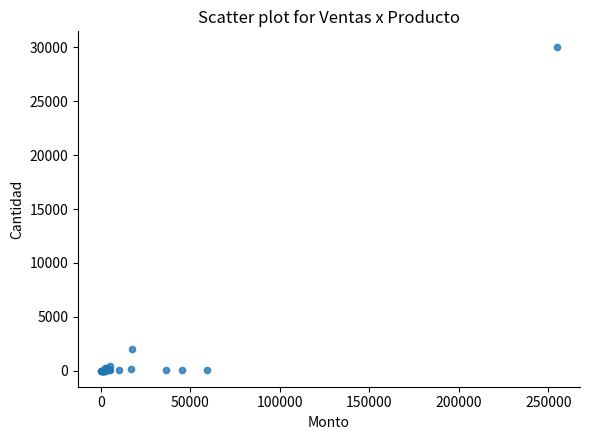

What Y value in the scatter plot is closest to 15000?

2000